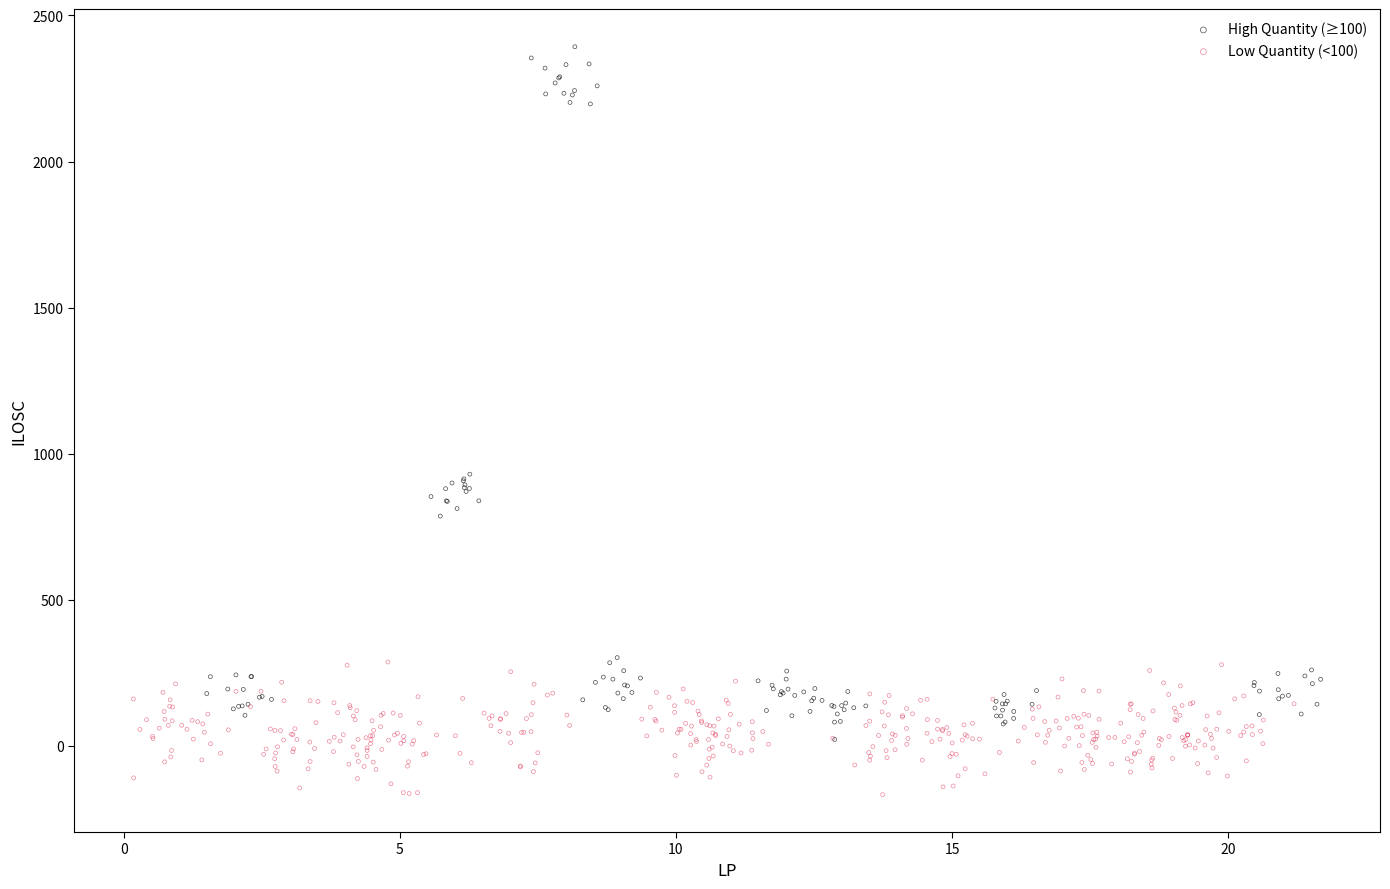

Which series has the largest Y range (max minus min)?

High Quantity (≥100)